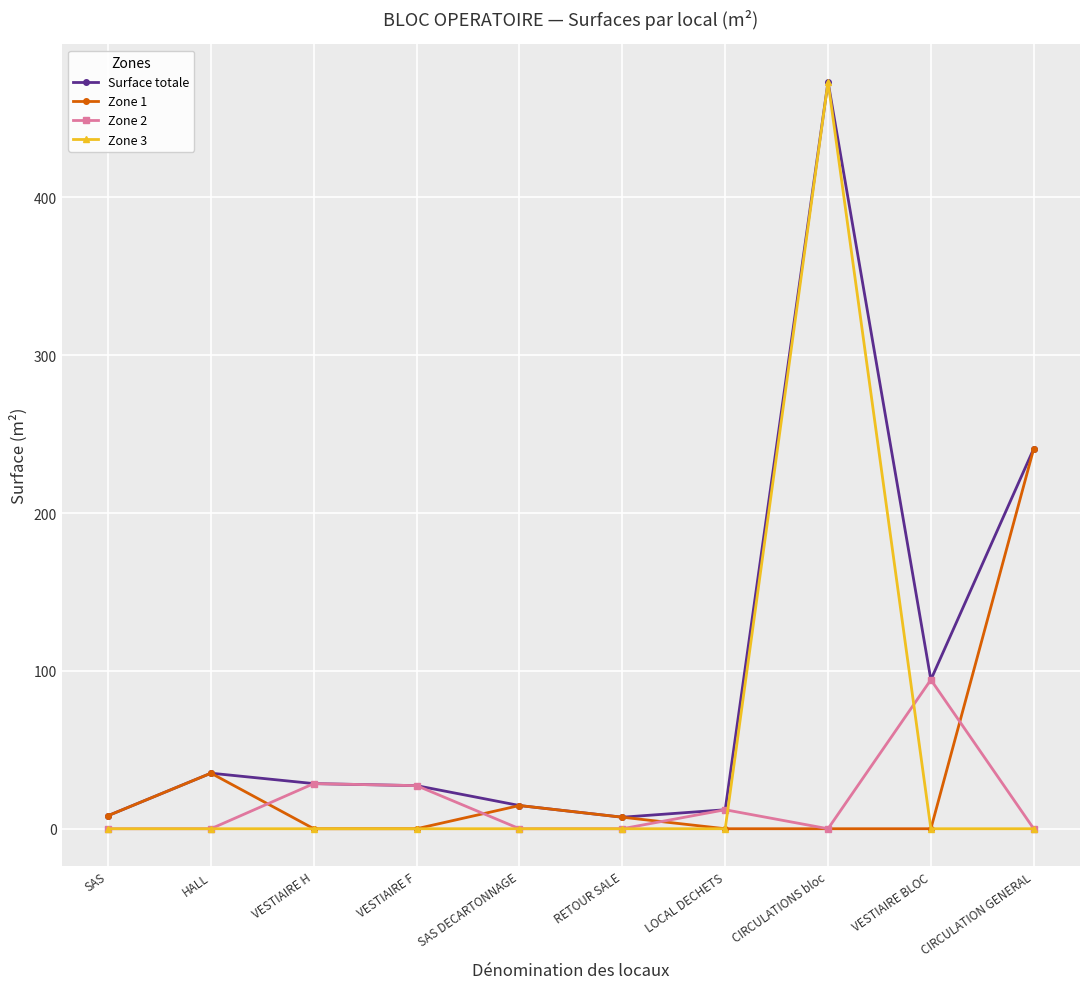

How many distinct data groups are displayed?

4